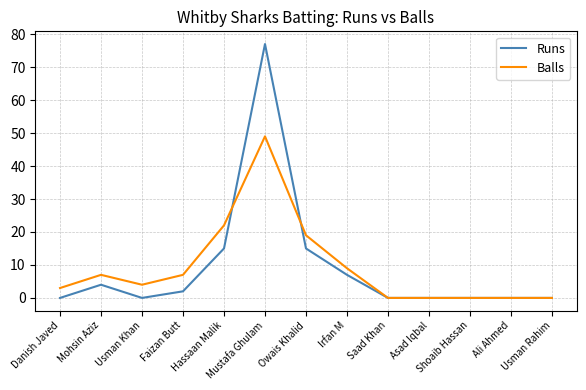

What are all the series names shown in the legend?

Runs, Balls